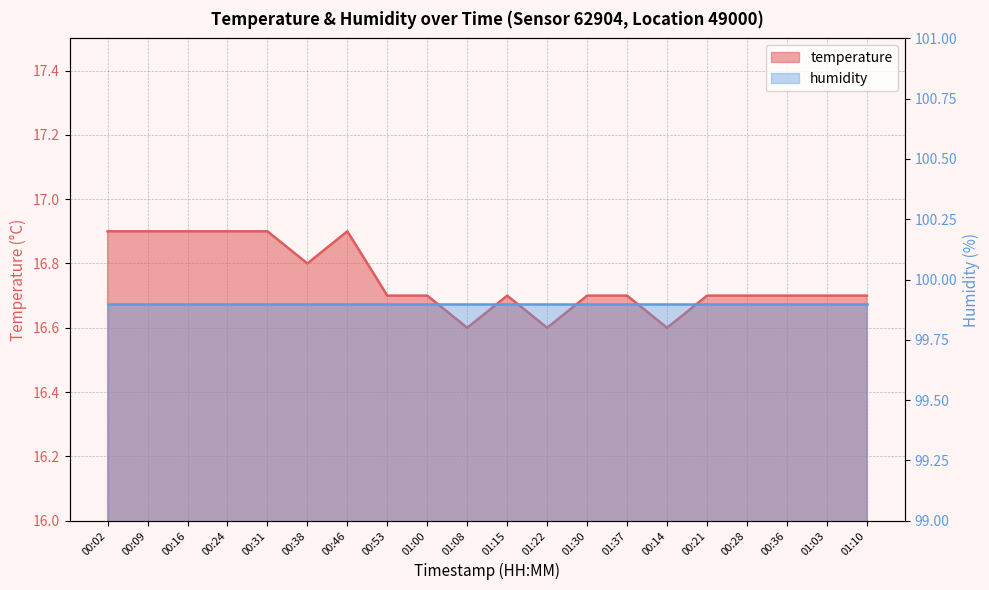

Which label corresponds to the largest value in the chart?

00:02